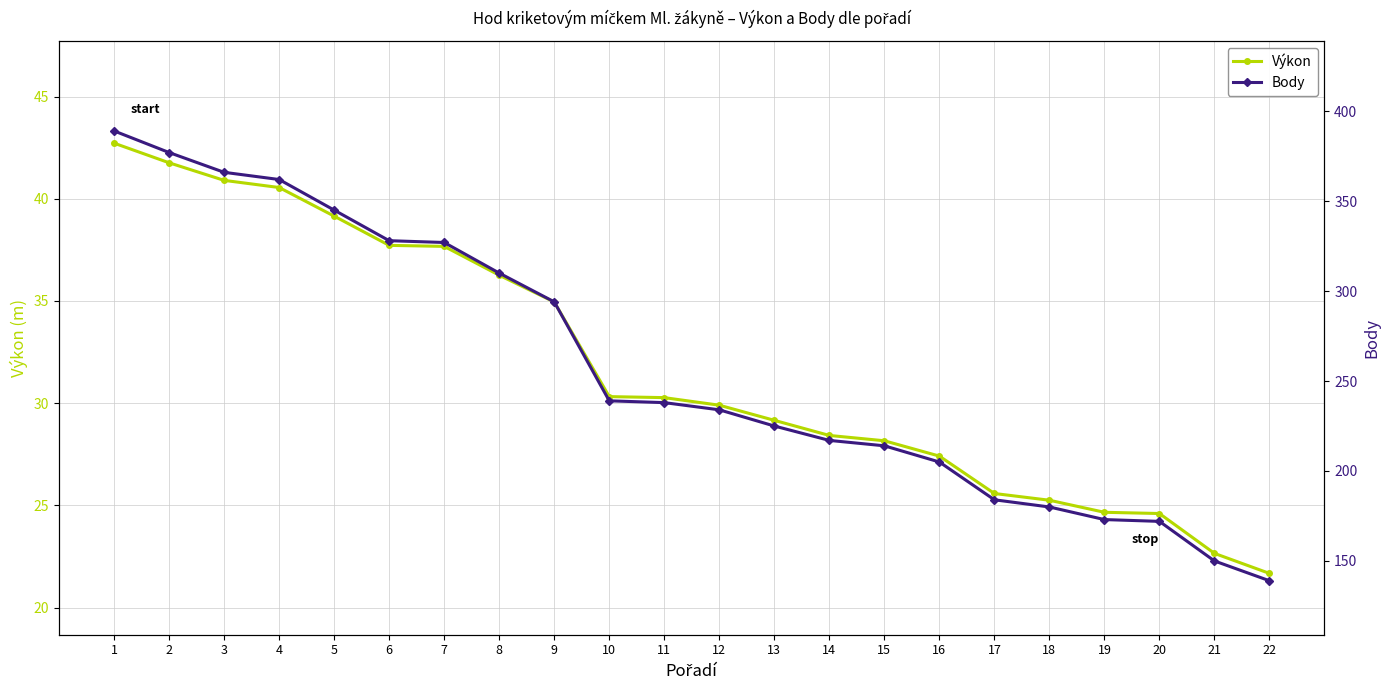

At which label does Výkon reach its minimum?

22